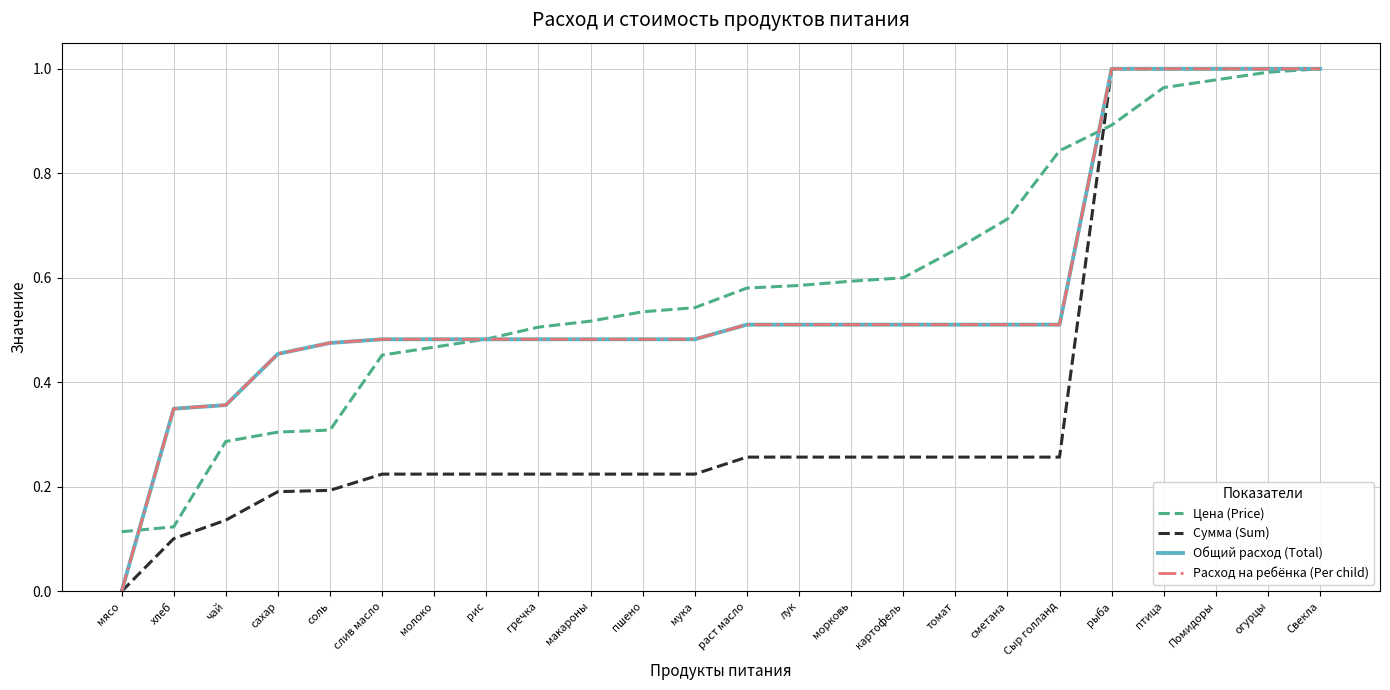

Does the chart display data point markers on the line(s)?

No